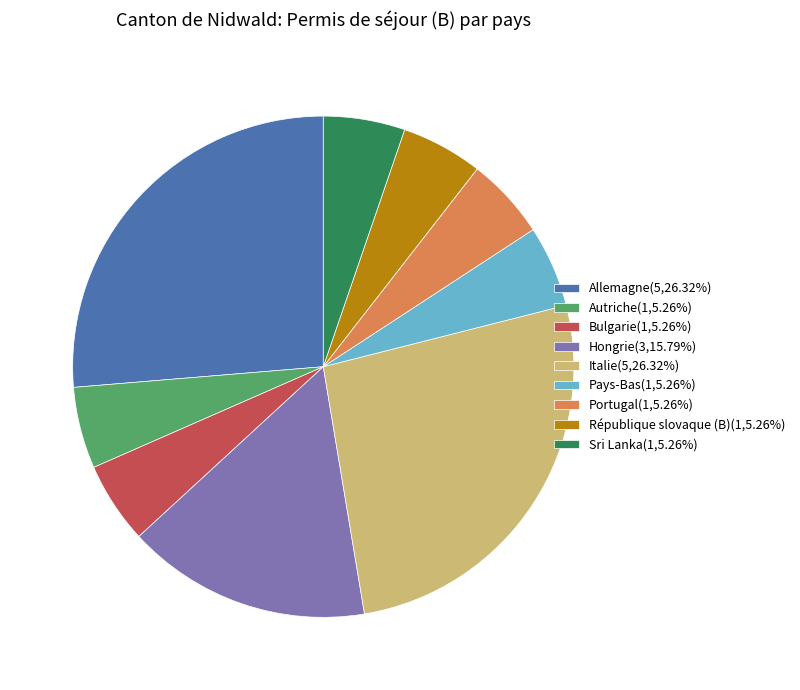

Is there any slice that represents more than half of the pie?

No